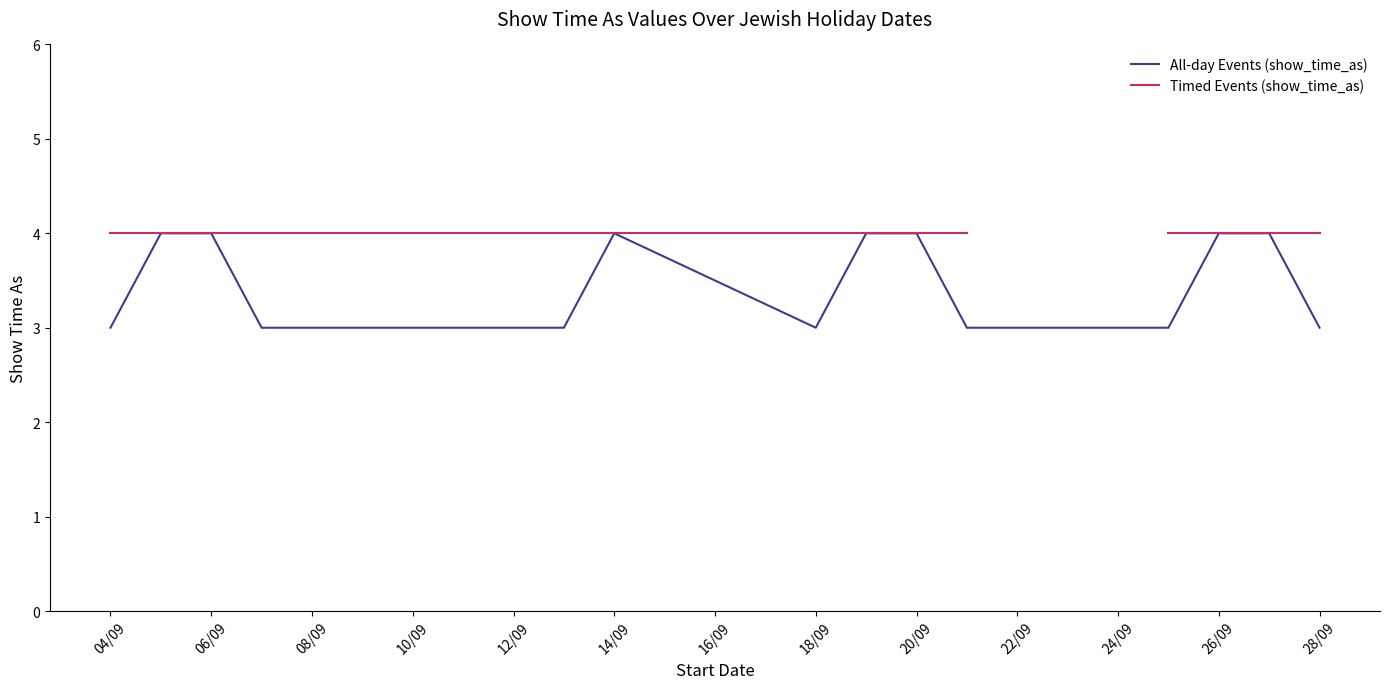

What is the minimum value for All-day Events (show_time_as)?

3